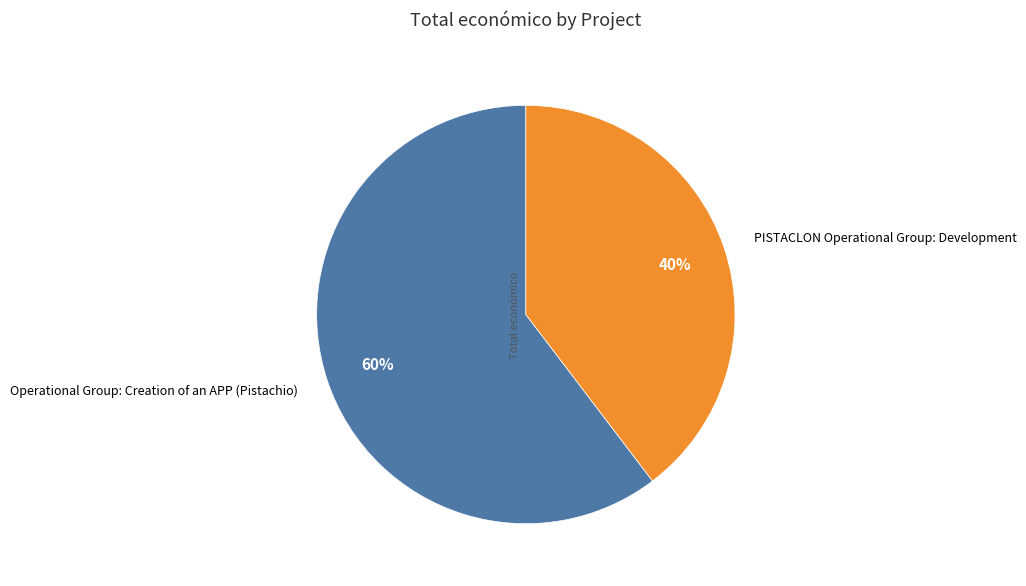

Is there any slice that represents more than half of the pie?

Yes